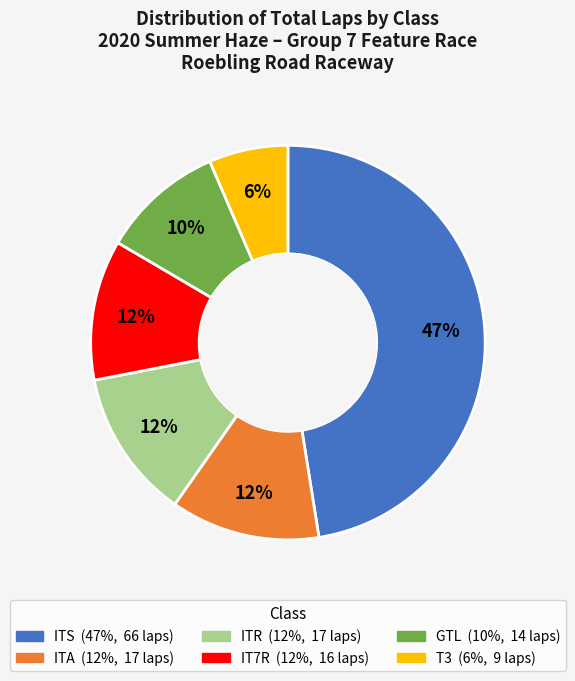

Is there a majority slice in this chart?

No